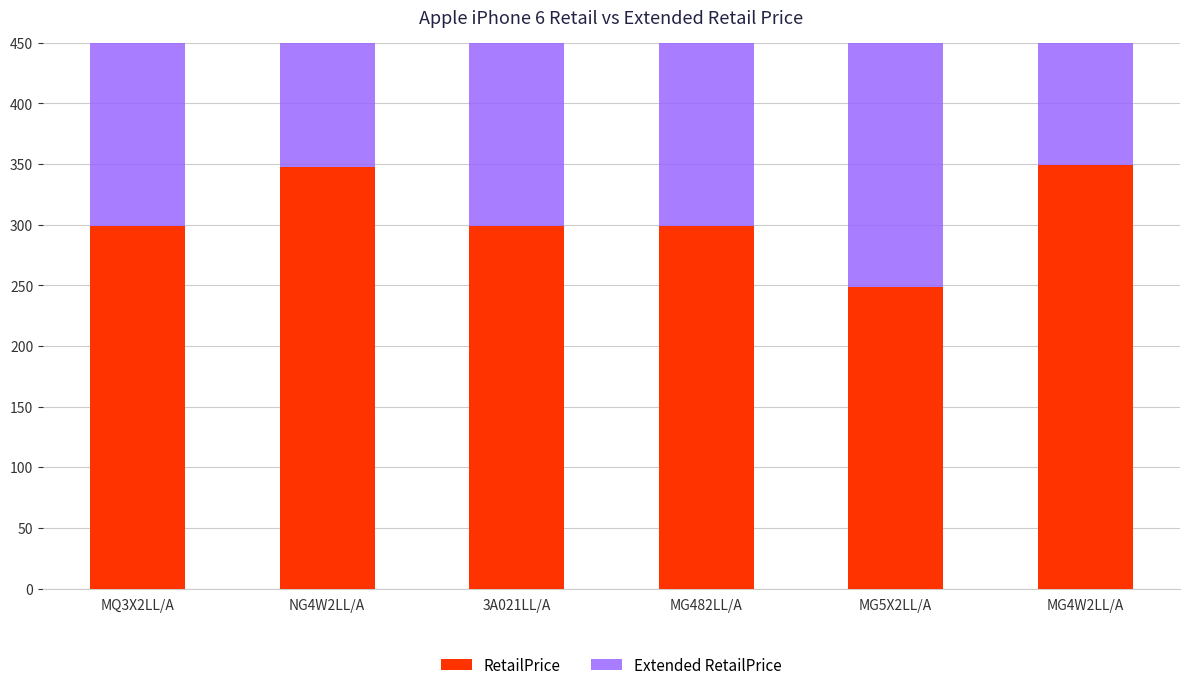

Which series has the widest spread of values?

RetailPrice